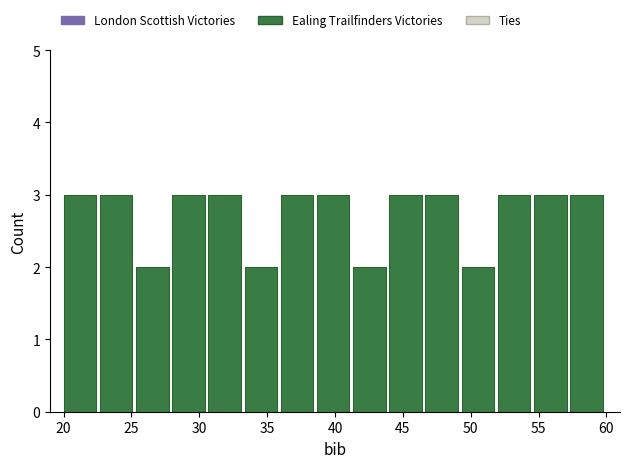

What is the height of the bar covering 41.5 to 44.0 on the x-axis? Neither the bar edges nor the heights are printed on the chart, so give them approximately, as read against the axes.

2